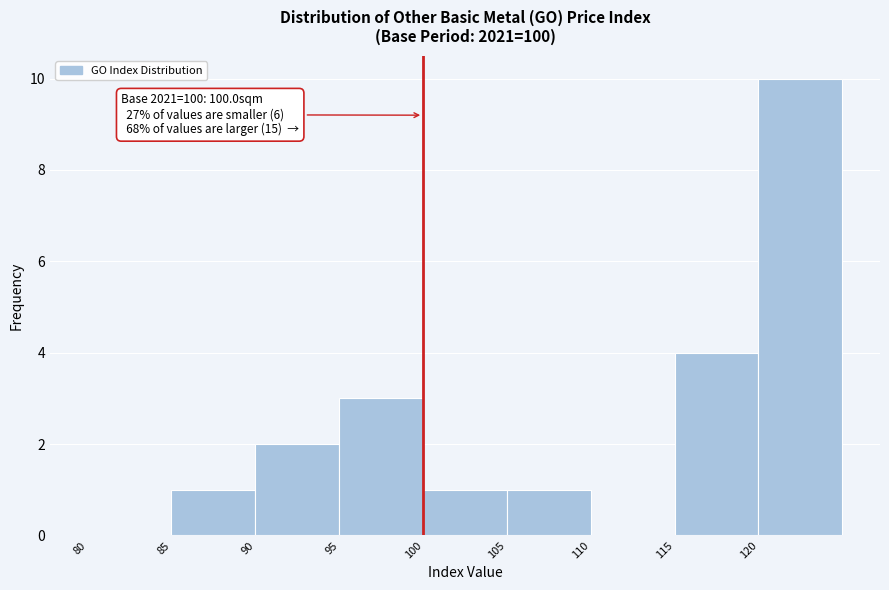

Over which range of the x-axis is the bar tallest?

120 to 125